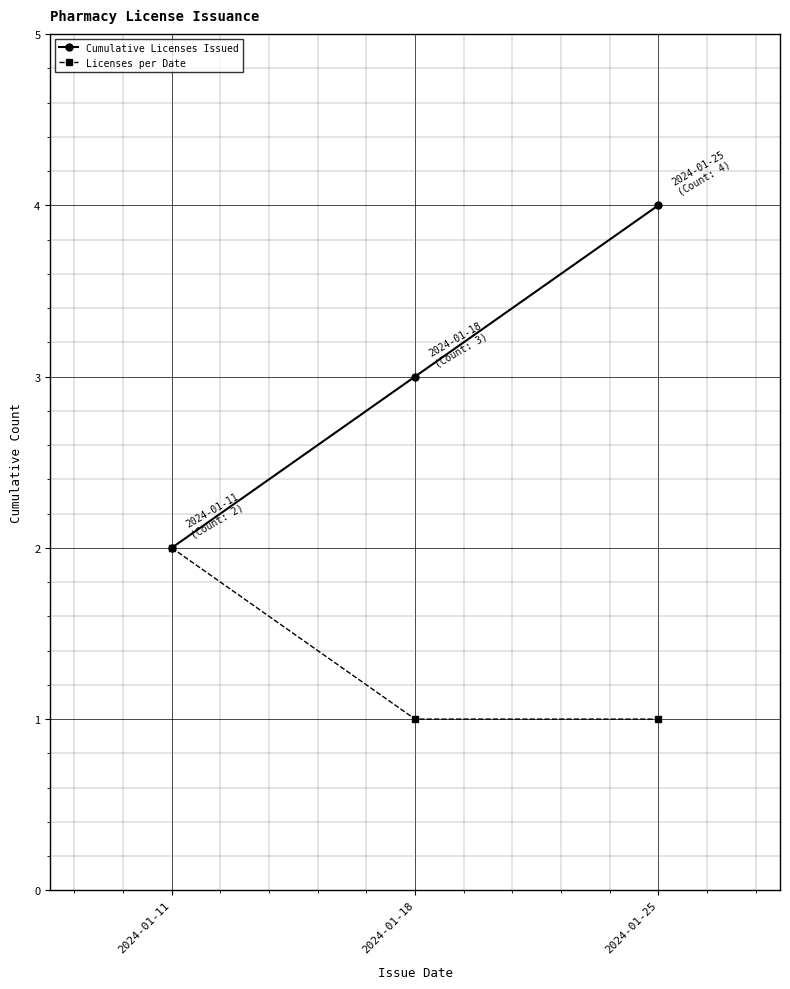

Does the chart have visible grid lines?

Yes